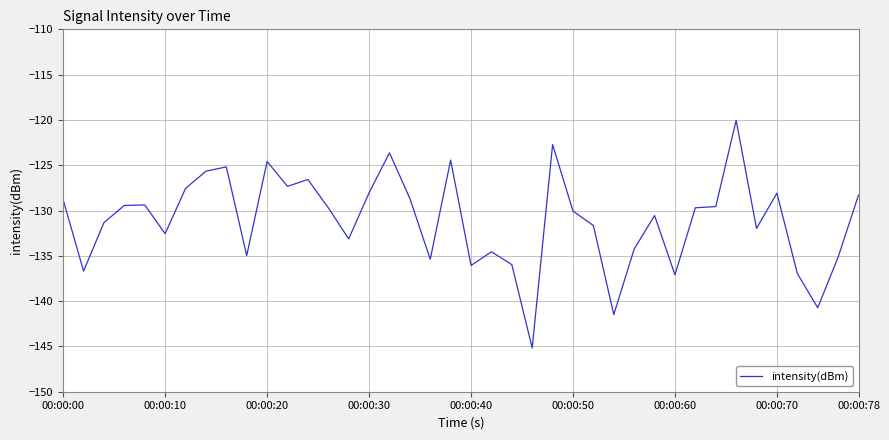

What is the minimum value shown in the chart?

-145.2